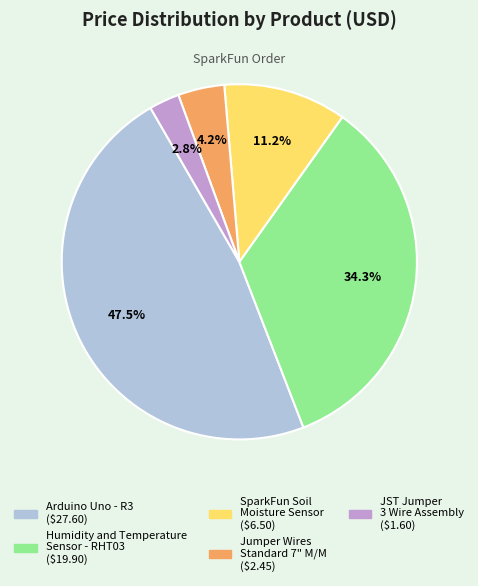

Which slice is the largest?

Arduino Uno - R3